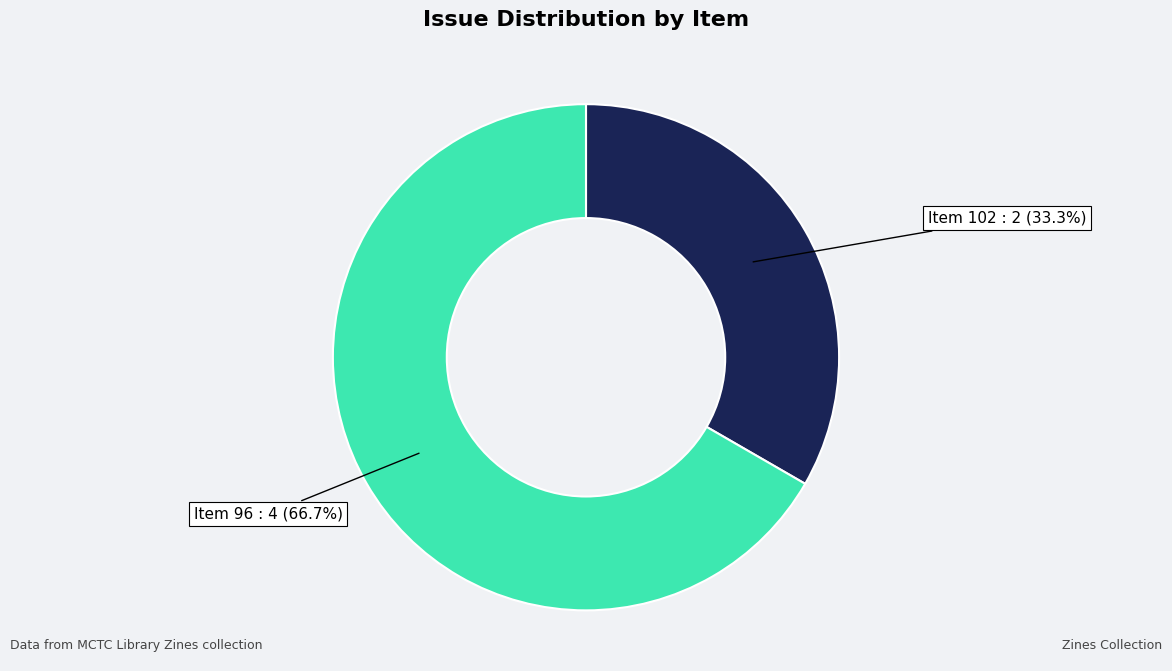

To the nearest percent, what is the average slice percentage?

50%